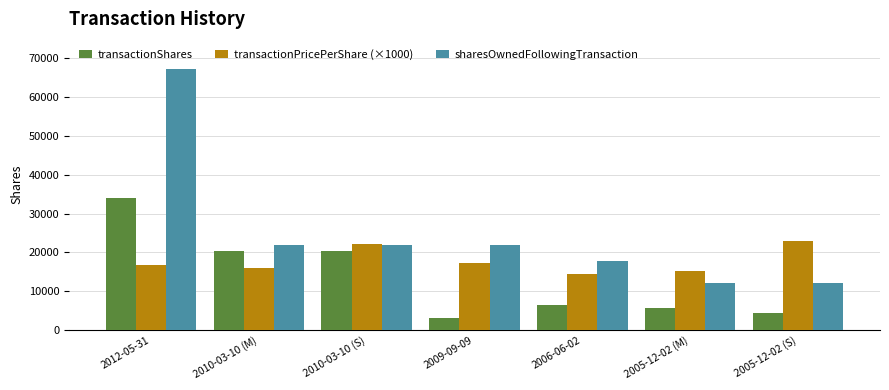

What is the label of the 1st bar from the right?

2005-12-02 (S)